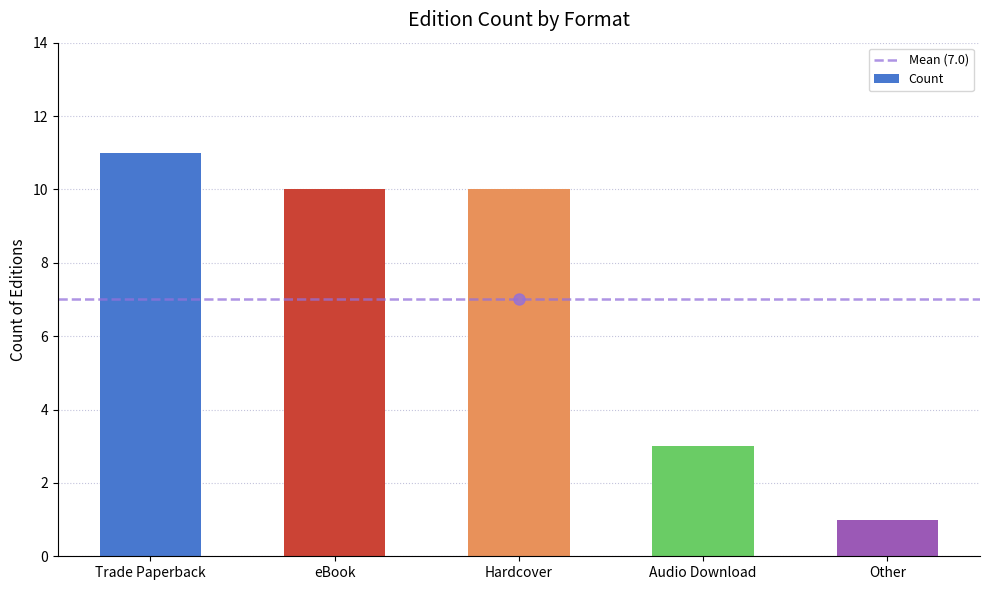

Reading left to right, extract all data points from this chart.

Trade Paperback=11	eBook=10	Hardcover=10	Audio Download=3	Other=1